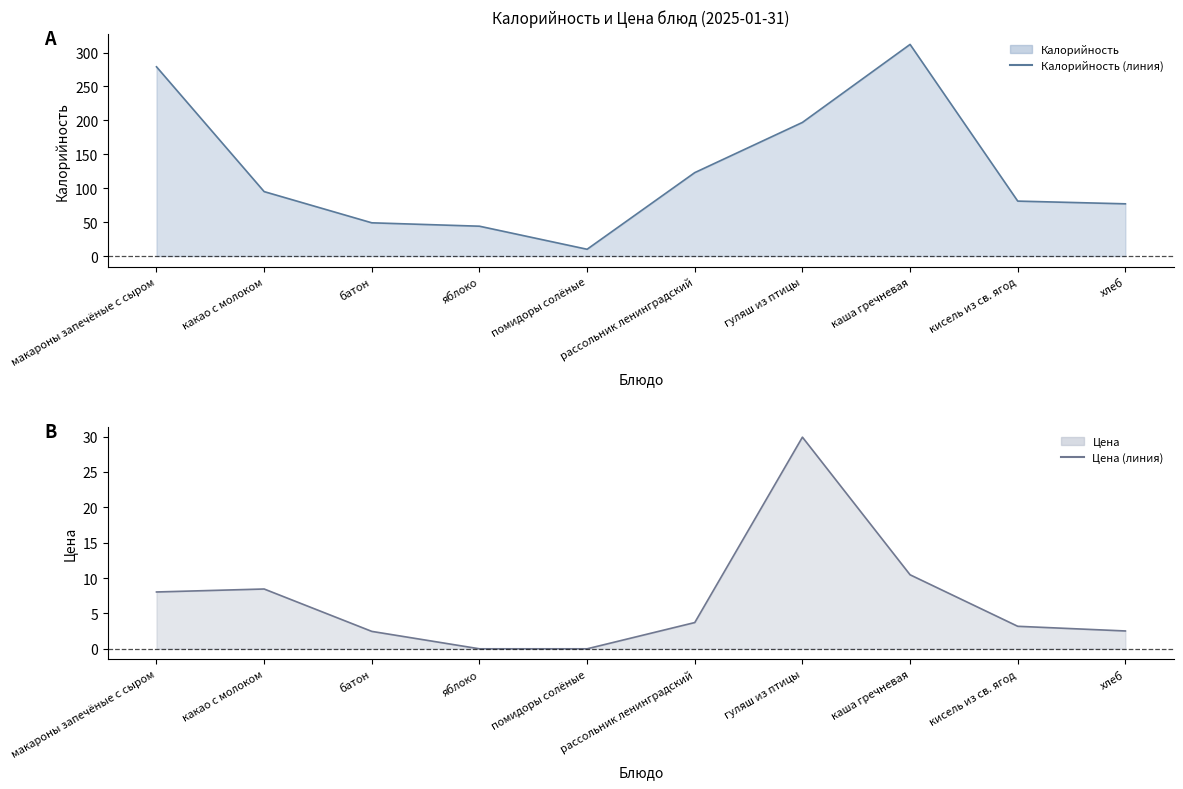

In Калорийность (линия), how many points are higher than both neighbors (excluding endpoints)?

1